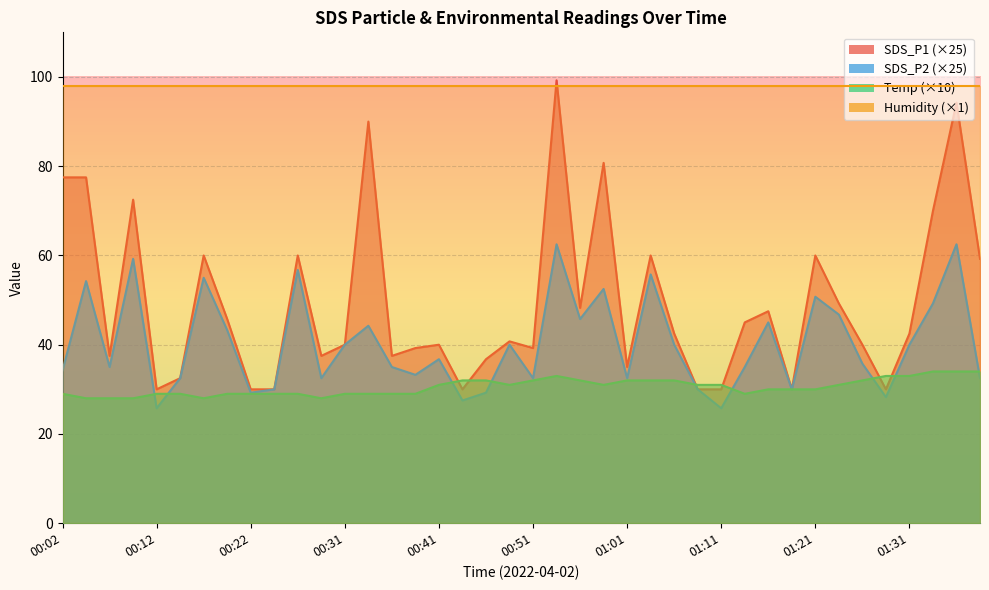

Which category has the lowest value across all series?

00:12